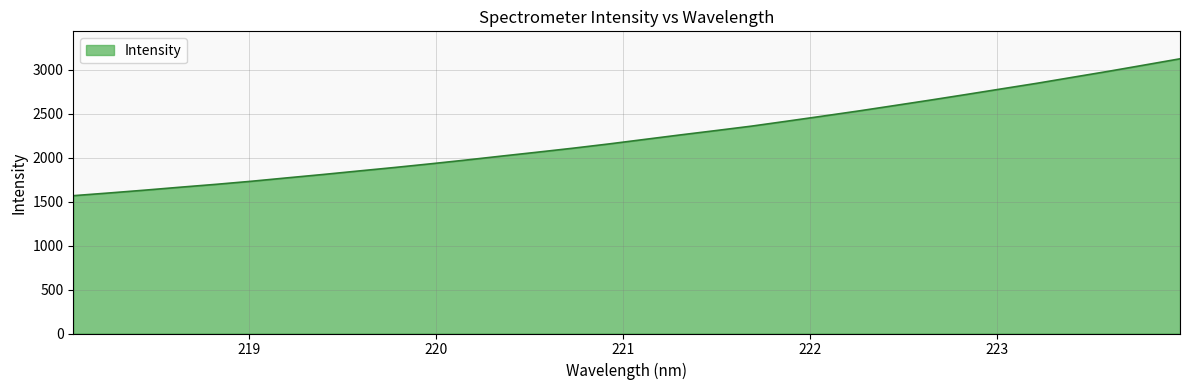

What is the difference between the maximum and minimum values?

1557.8